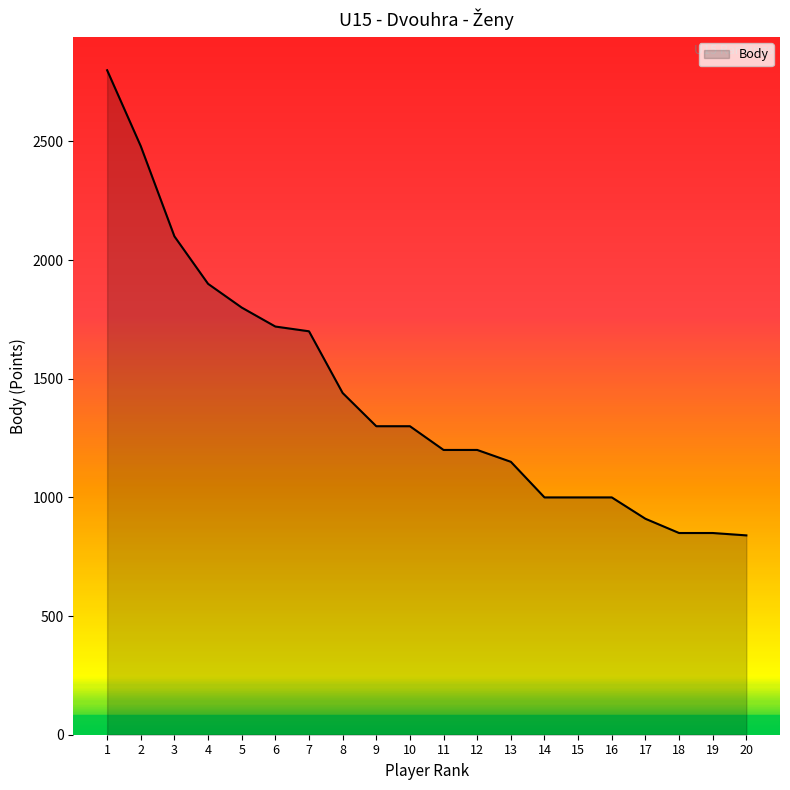

Does the chart display data point markers on the line(s)?

No